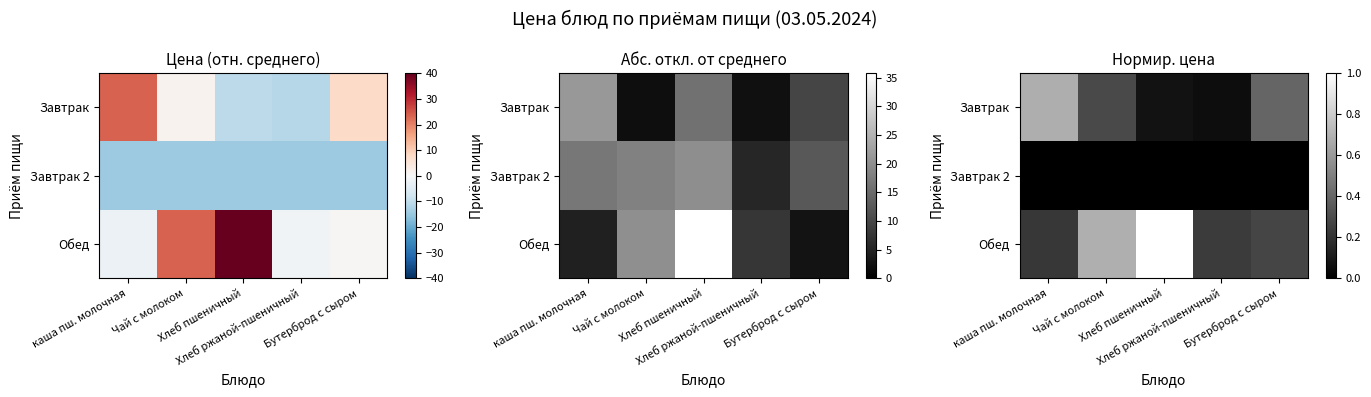

What is the total value across all series at Чай с молоком?

1.0